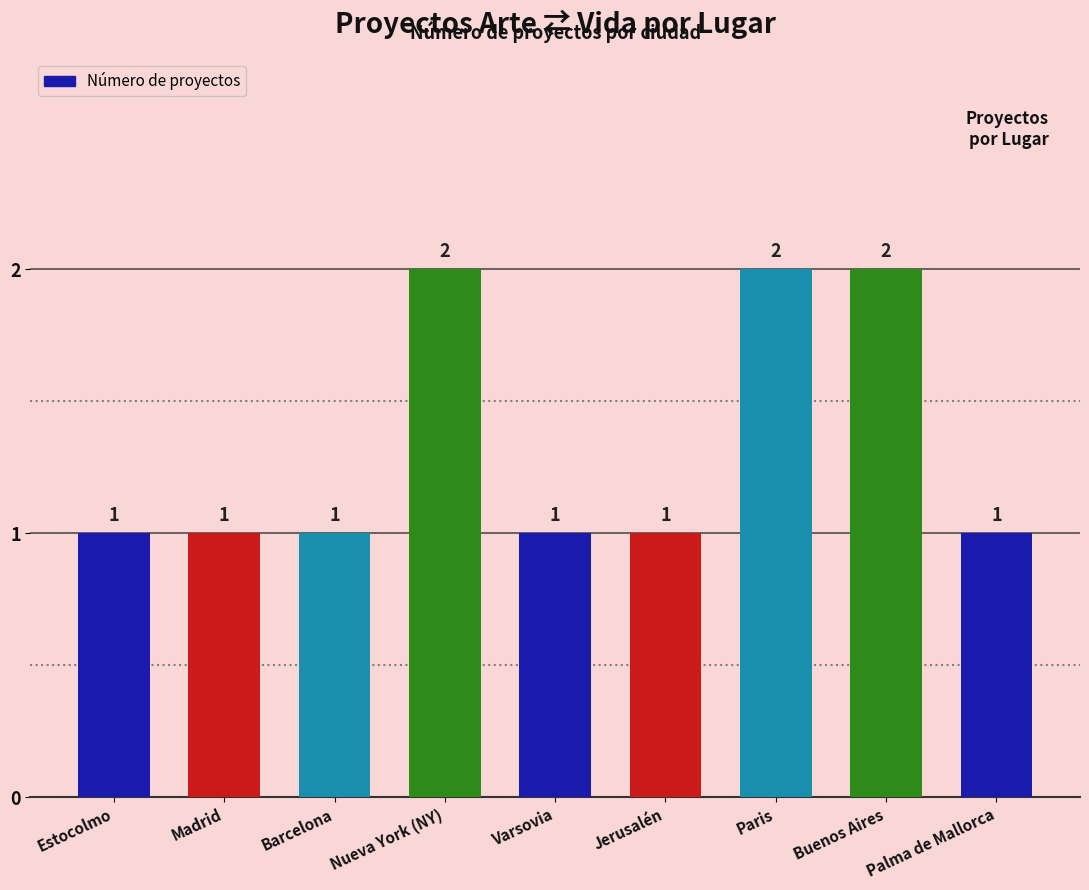

The value at Palma de Mallorca is 0. True or false?

False